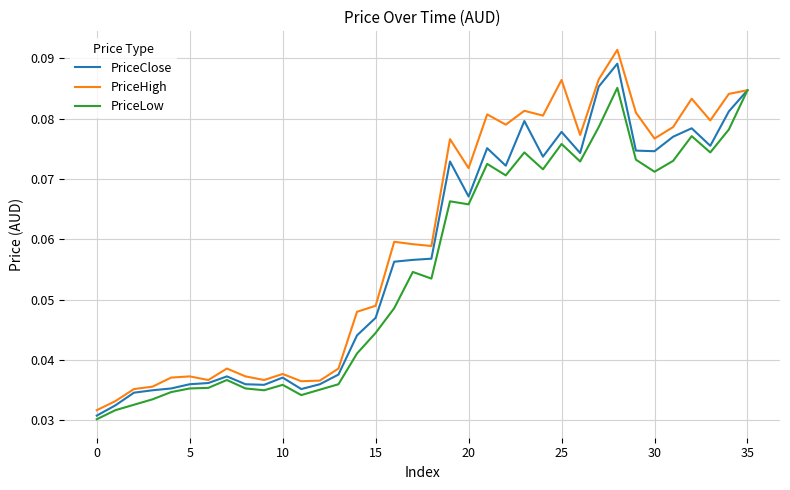

At which category is the sum across all series the highest?

28